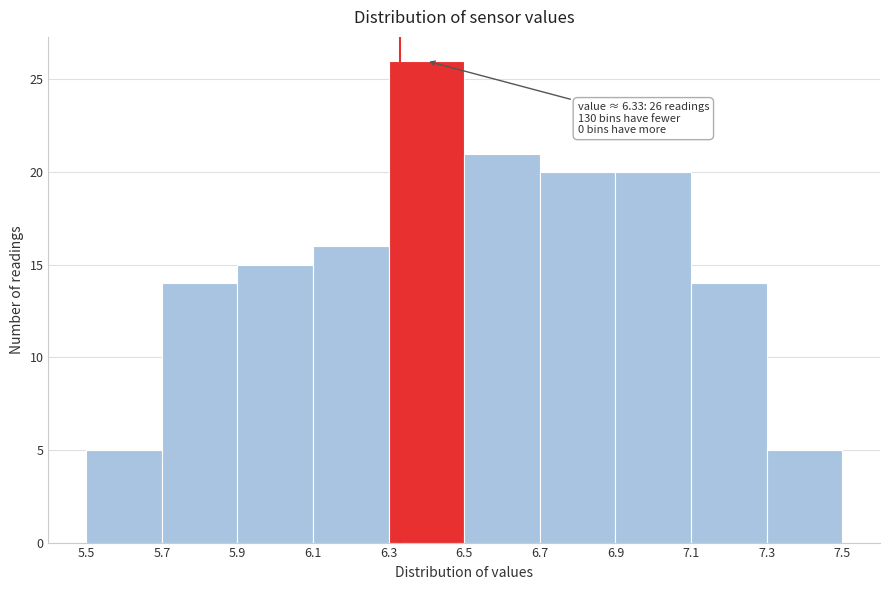

Over which range of the x-axis is the bar tallest?

6.3 to 6.5